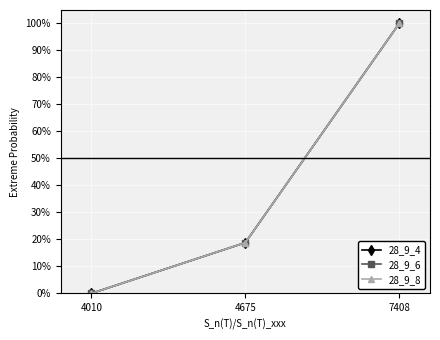

Where does the 28_9_8 series first go above 18?

4675